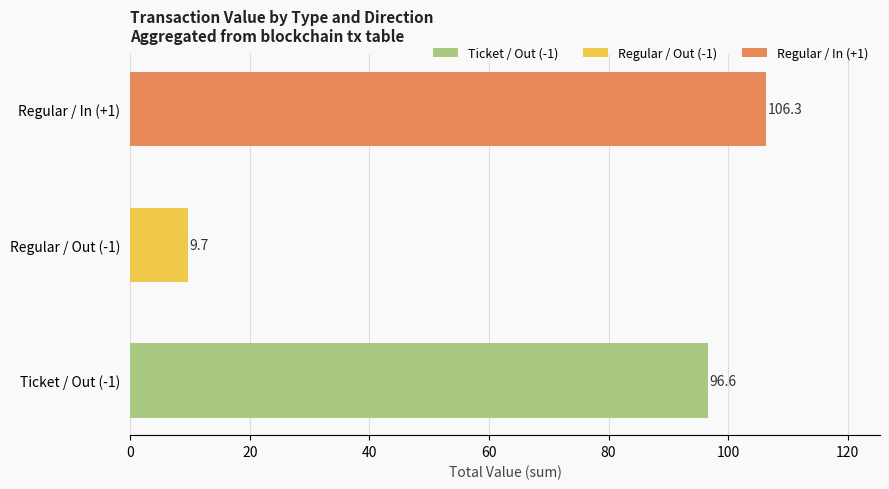

Which series has the largest total across all categories?

Regular